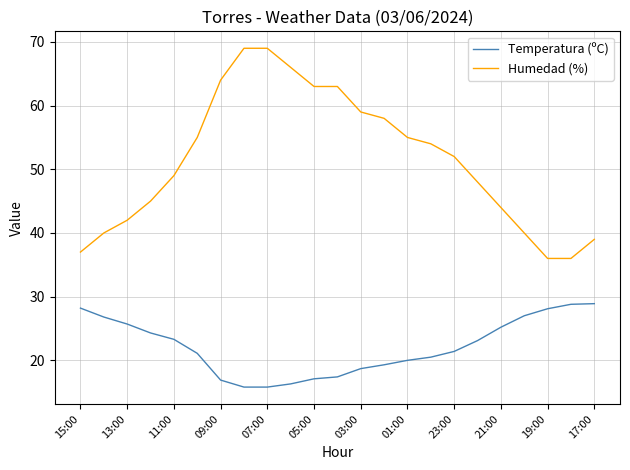

Which series has the largest total across all categories?

Humedad (%)